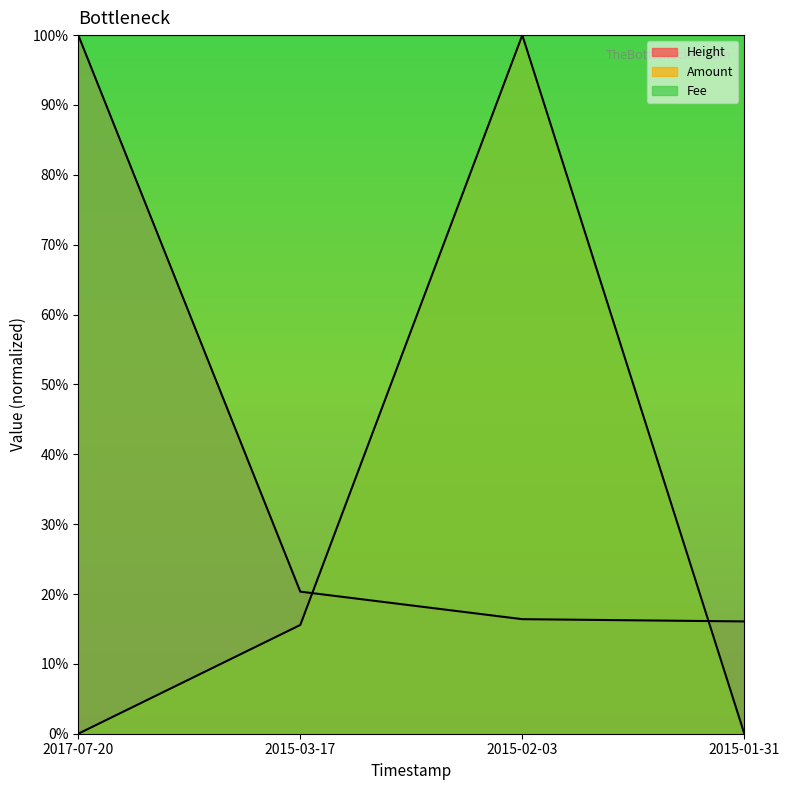

Count the Amount values in the range 0 to 1.

4